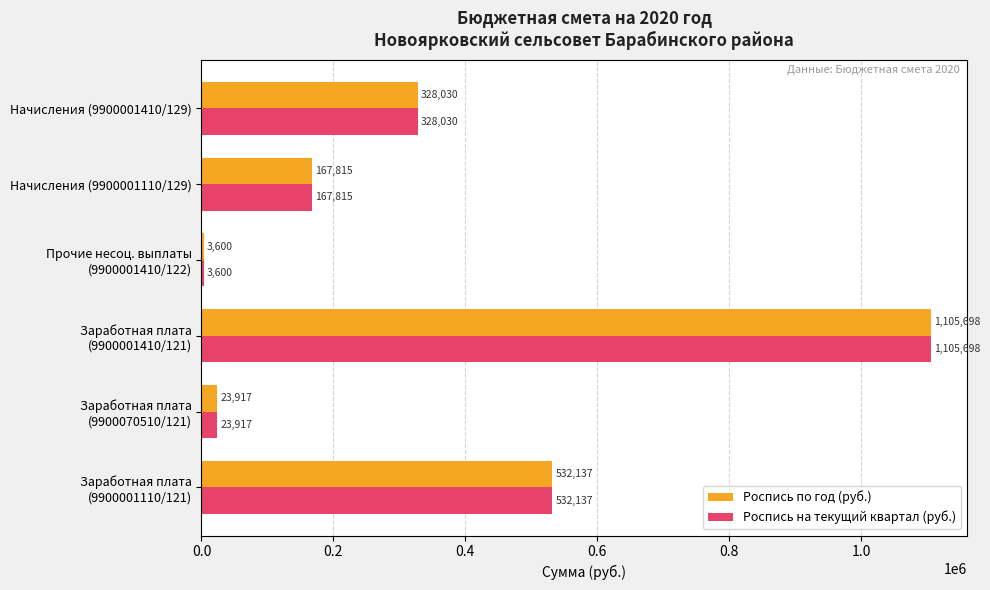

What is the total value across all series at Начисления (9900001110/129)?

335630.0